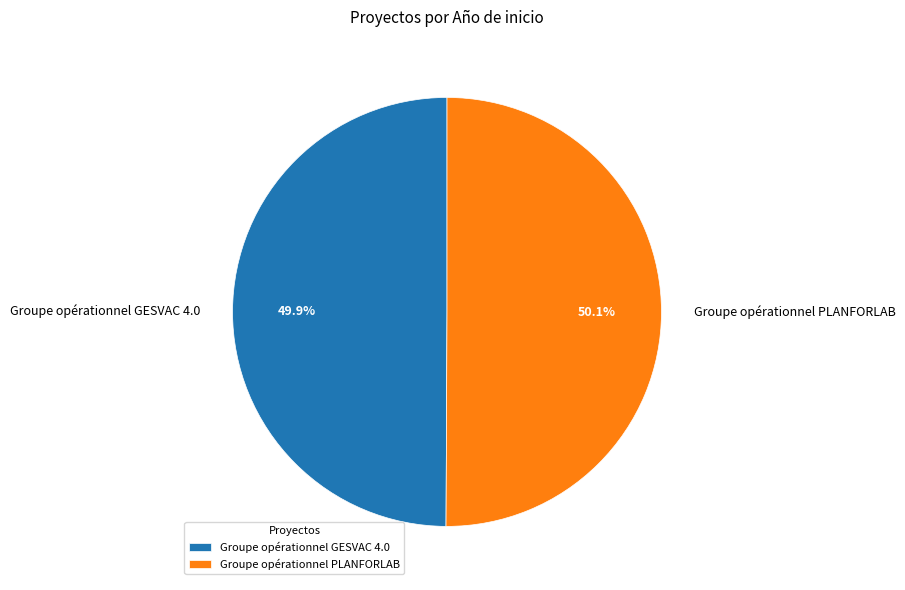

What is the total percentage of Groupe opérationnel GESVAC 4.0 and Groupe opérationnel PLANFORLAB?

100.0%